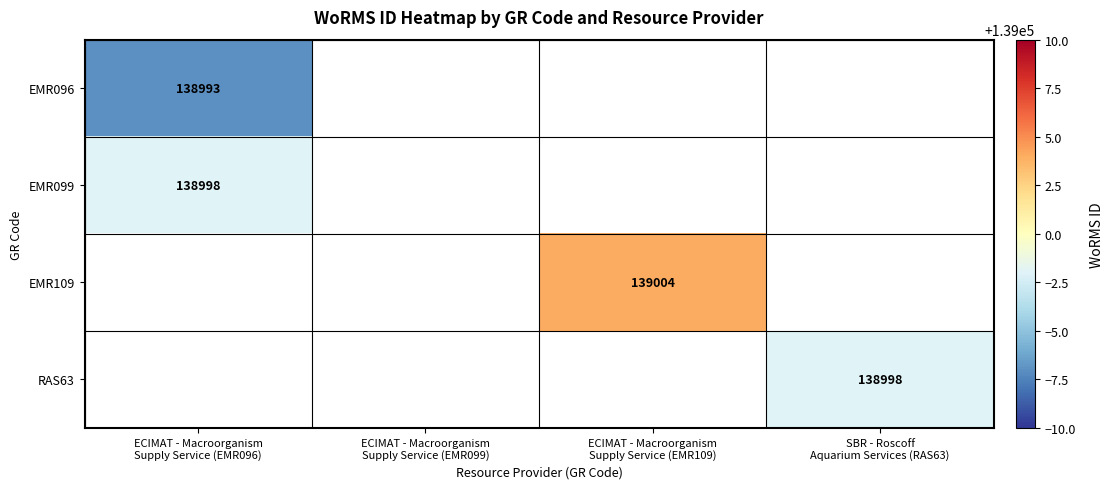

Rank the series at ECIMAT - Macroorganism Supply Service (EMR109) from lowest to highest value.

EMR096, EMR099, EMR109, RAS63